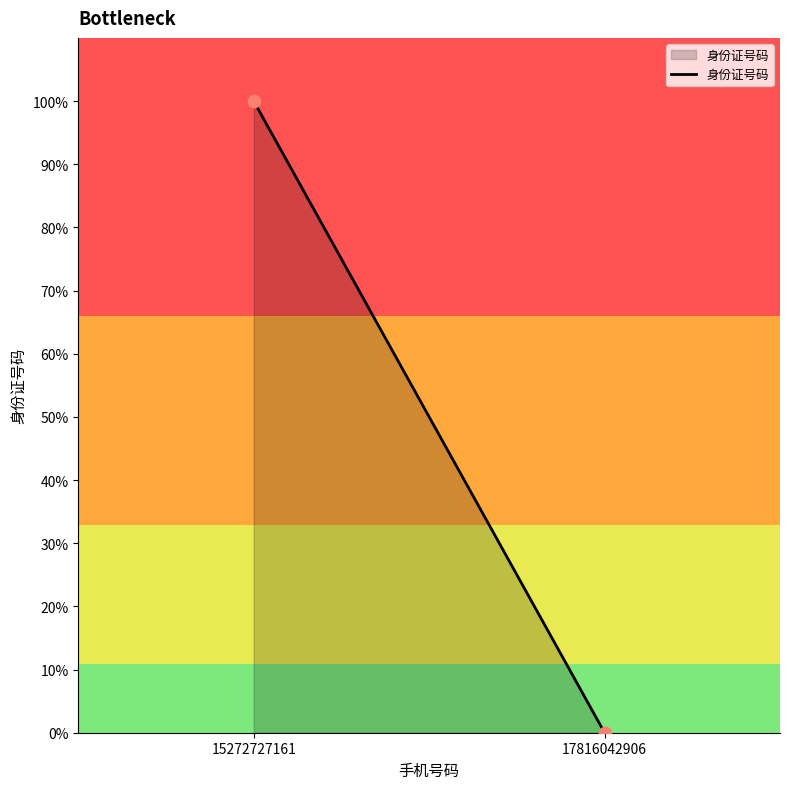

What is the range of Y values (max minus min)?

100